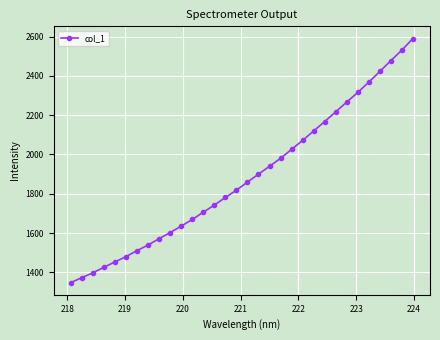

True or false: the data has more than 2 interior local peaks.

False